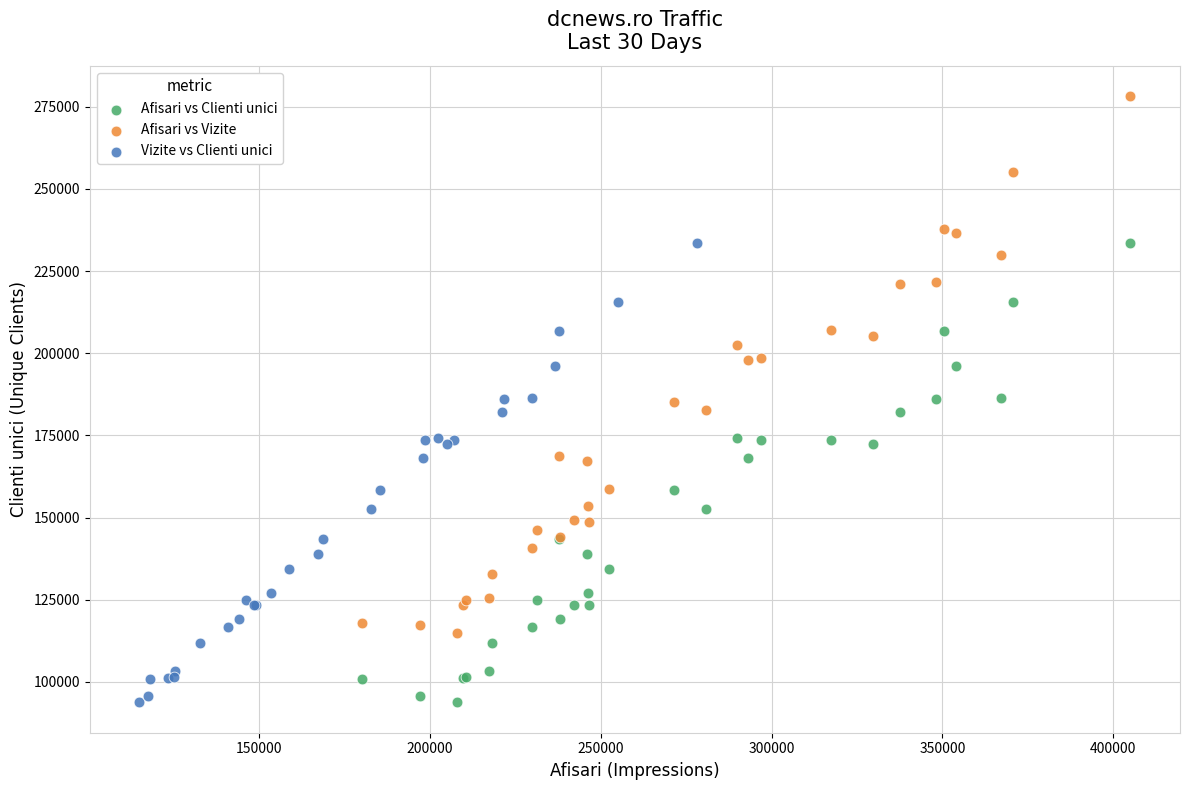

Which series has the largest Y range (max minus min)?

Afisari vs Vizite